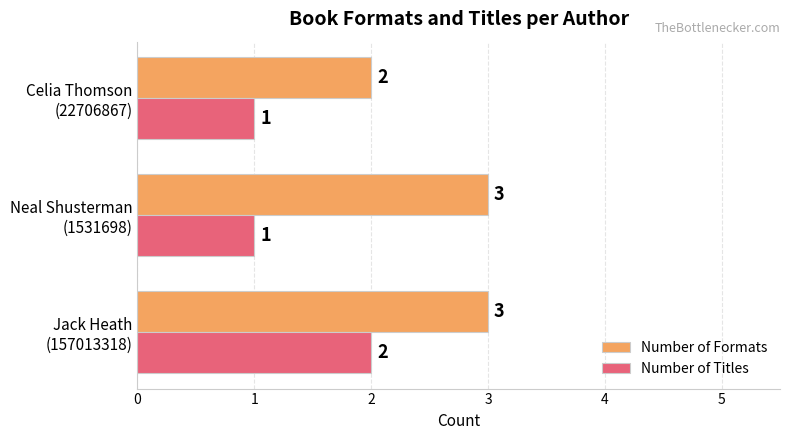

List the series in order of their peak value, lowest first.

Number of Titles, Number of Formats